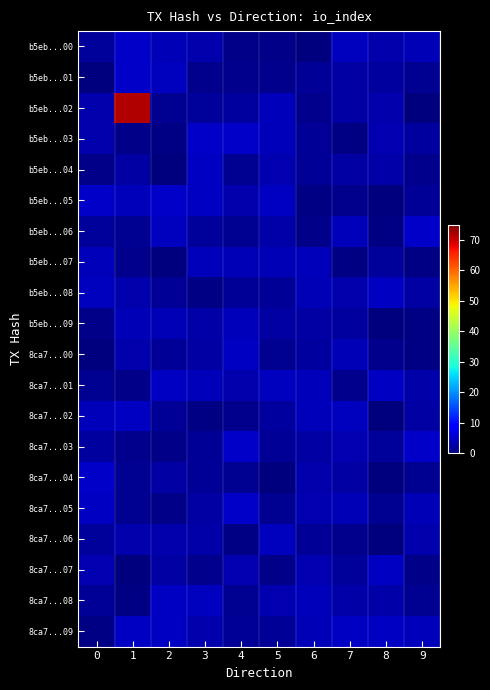

At which category is the sum across all series the highest?

1